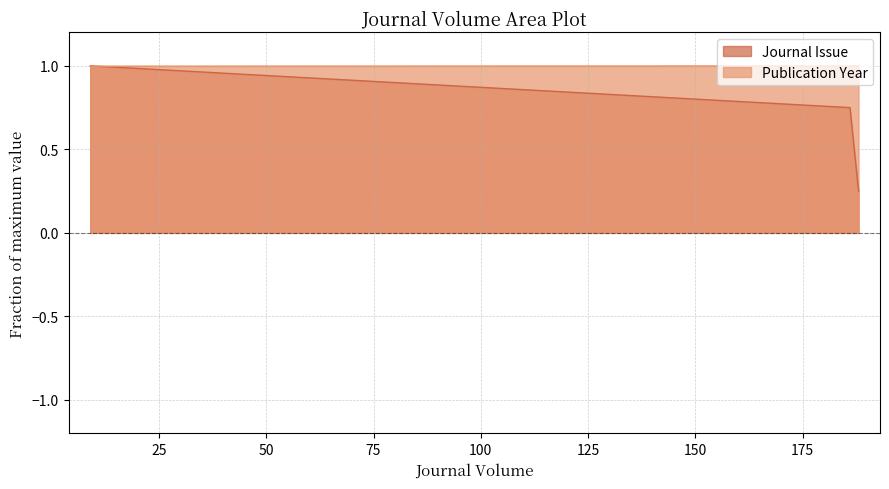

At 188, list the series in order from smallest to largest.

Journal Issue, Publication Year